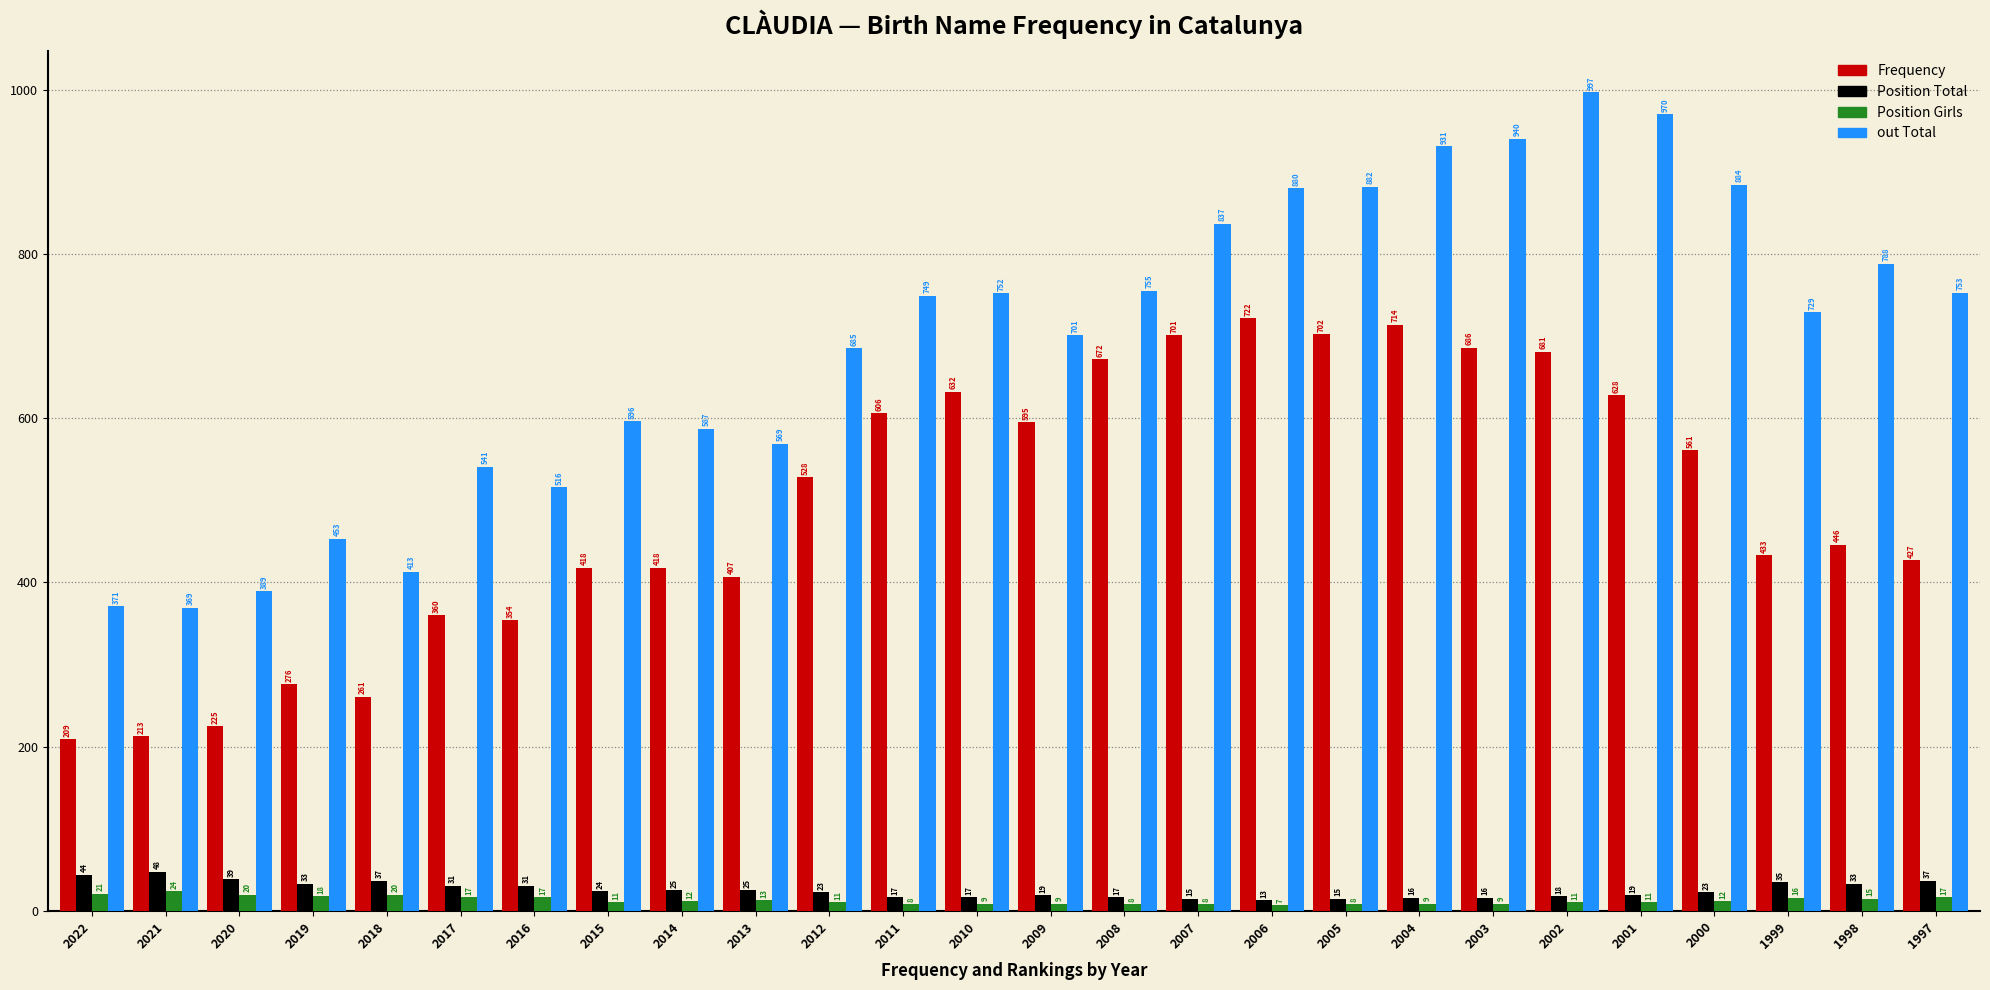

What is the sum of all Position Girls values?

341